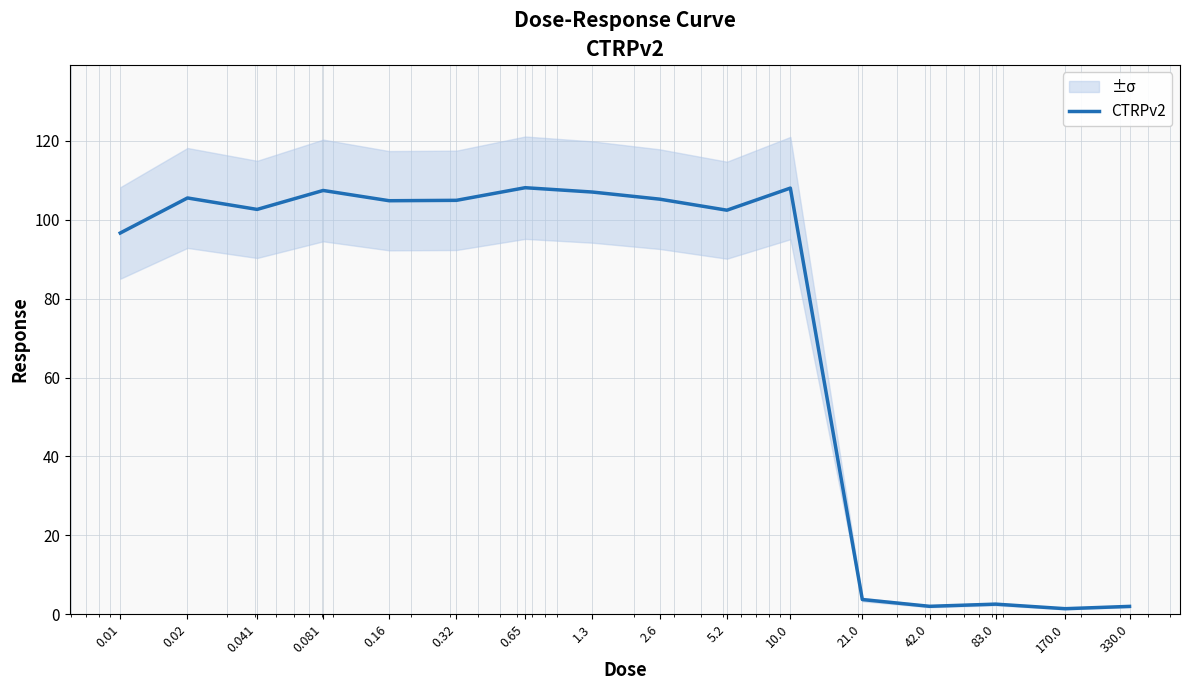

Which category has the highest value across all series?

0.65